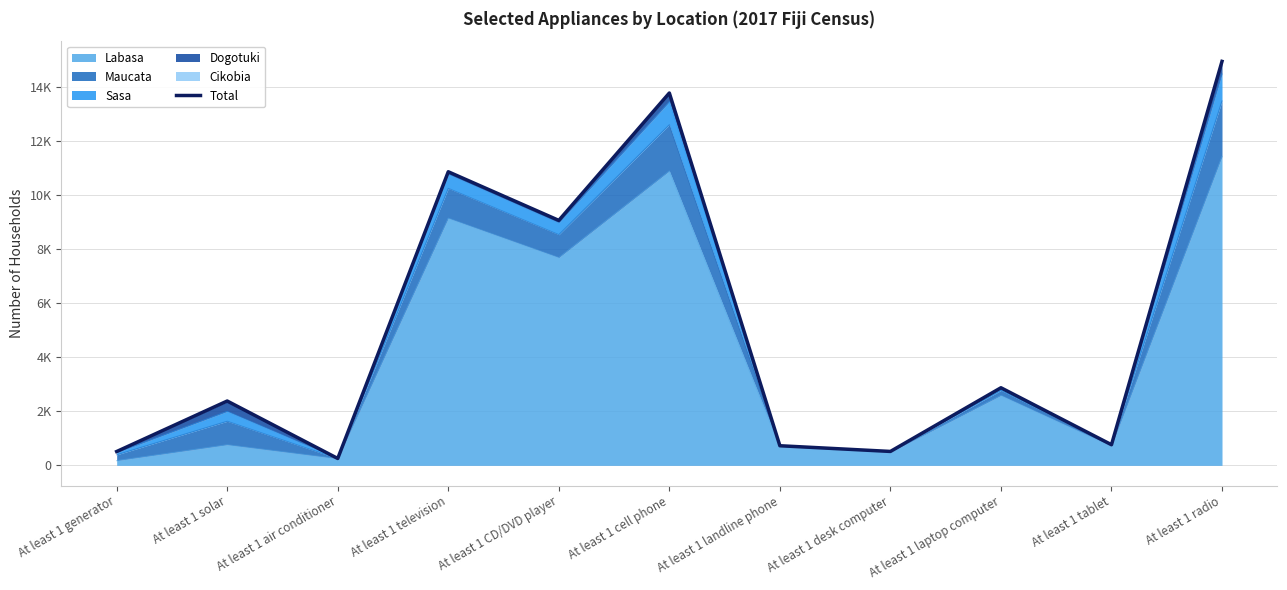

Reading right to left, extract all data points from this chart.

At least 1 radio=14952	At least 1 tablet=765	At least 1 laptop computer=2873	At least 1 desk computer=516	At least 1 landline phone=727	At least 1 cell phone=13782	At least 1 CD/DVD player=9067	At least 1 television=10867	At least 1 air conditioner=256	At least 1 solar=2382	At least 1 generator=513